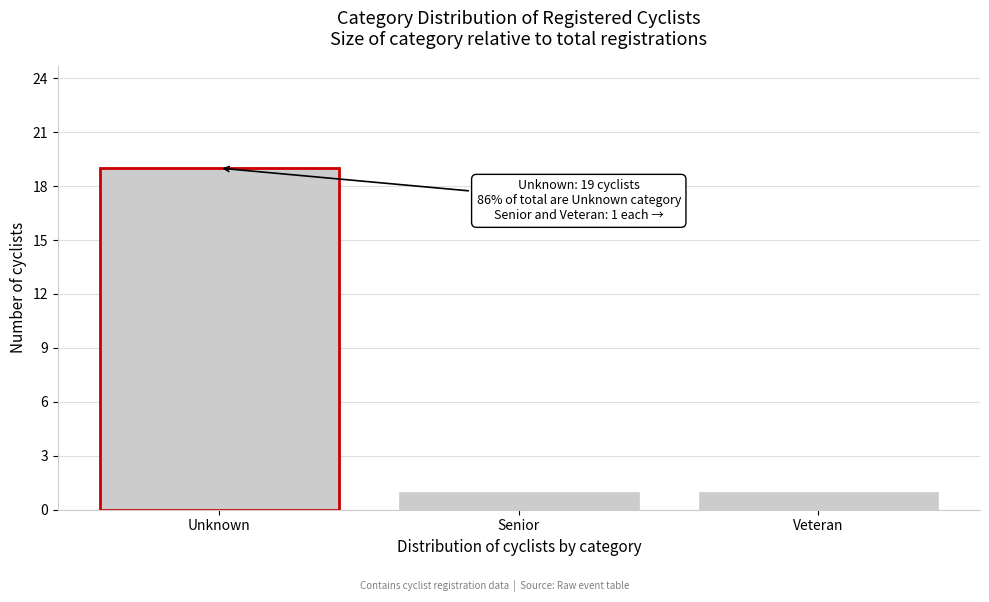

Reading left to right, extract all data points from this chart.

19	1	1